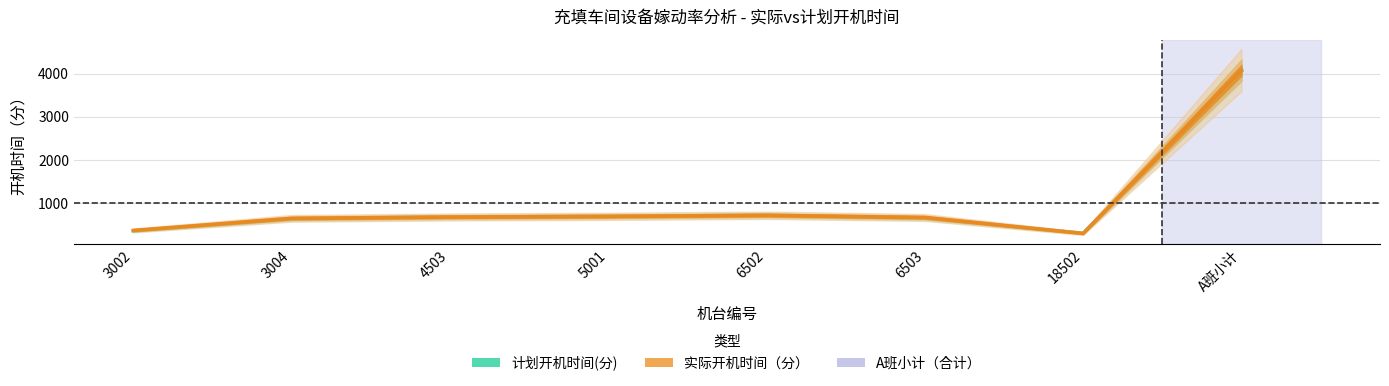

How many interior local peaks does the 实际开机时间（分） series have?

1